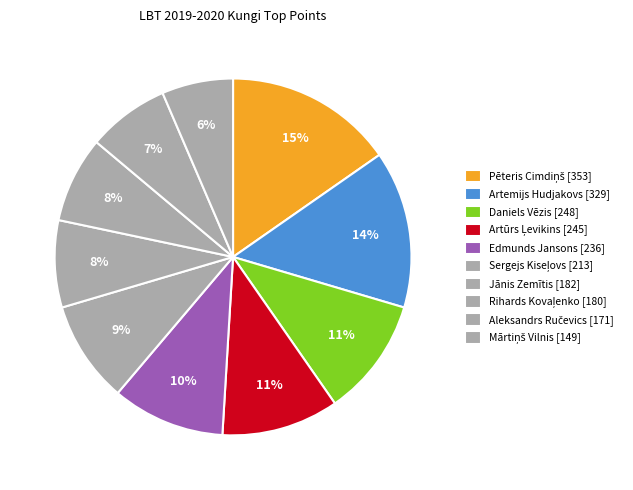

What percentage is the Mārtiņš Vilnis [149] slice, to the nearest percent?

6%